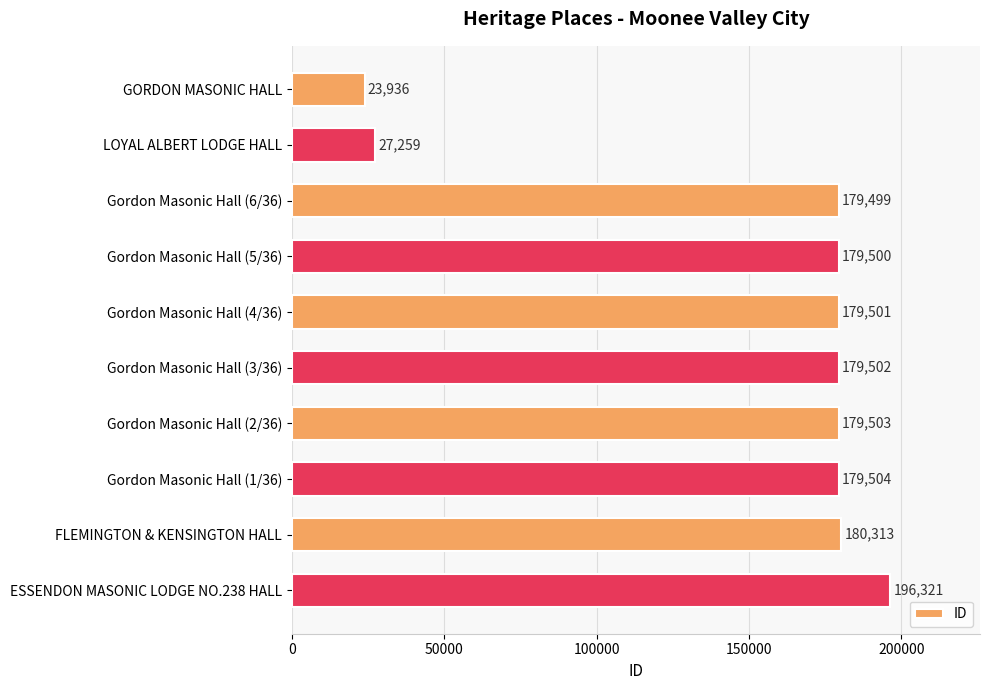

What value does the data have at Gordon Masonic Hall (3/36)?

179502